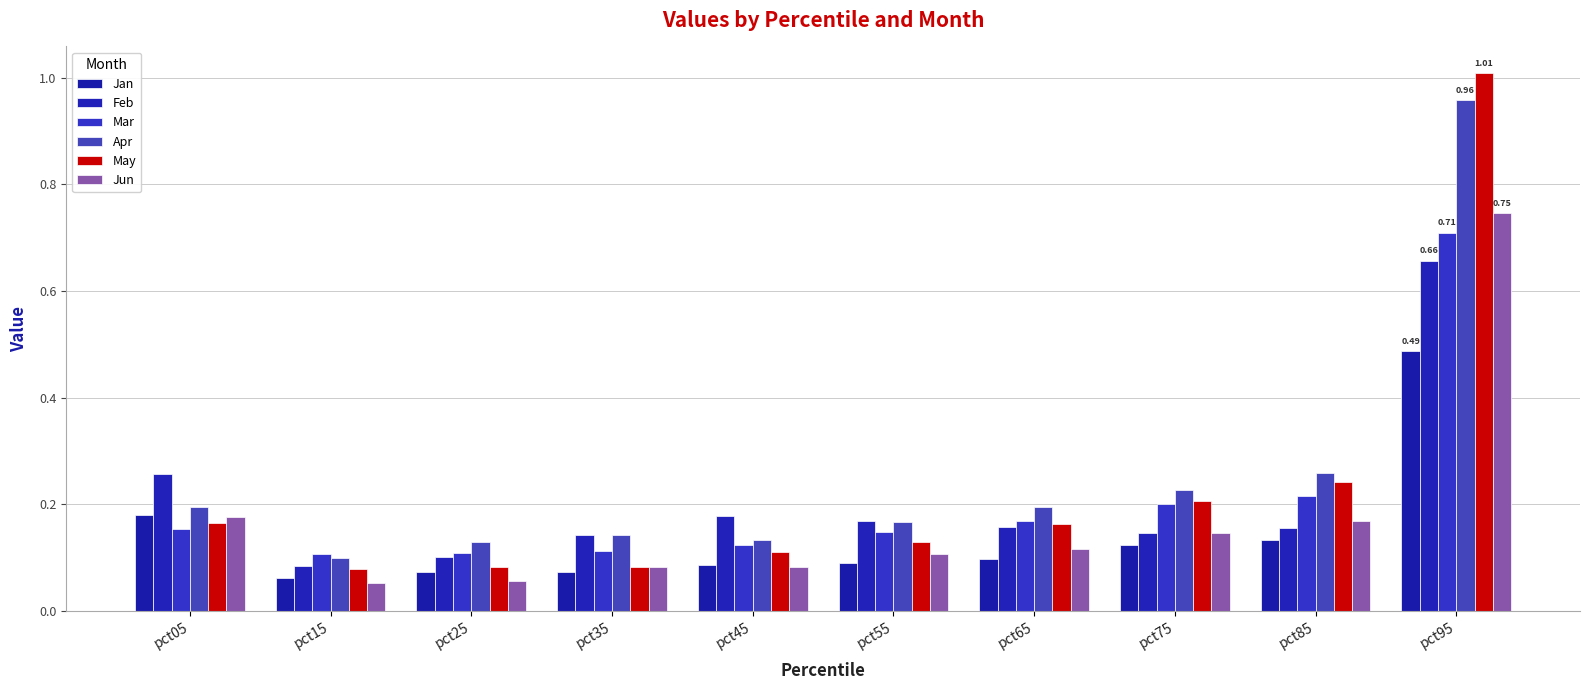

How many series are shown in this chart?

6